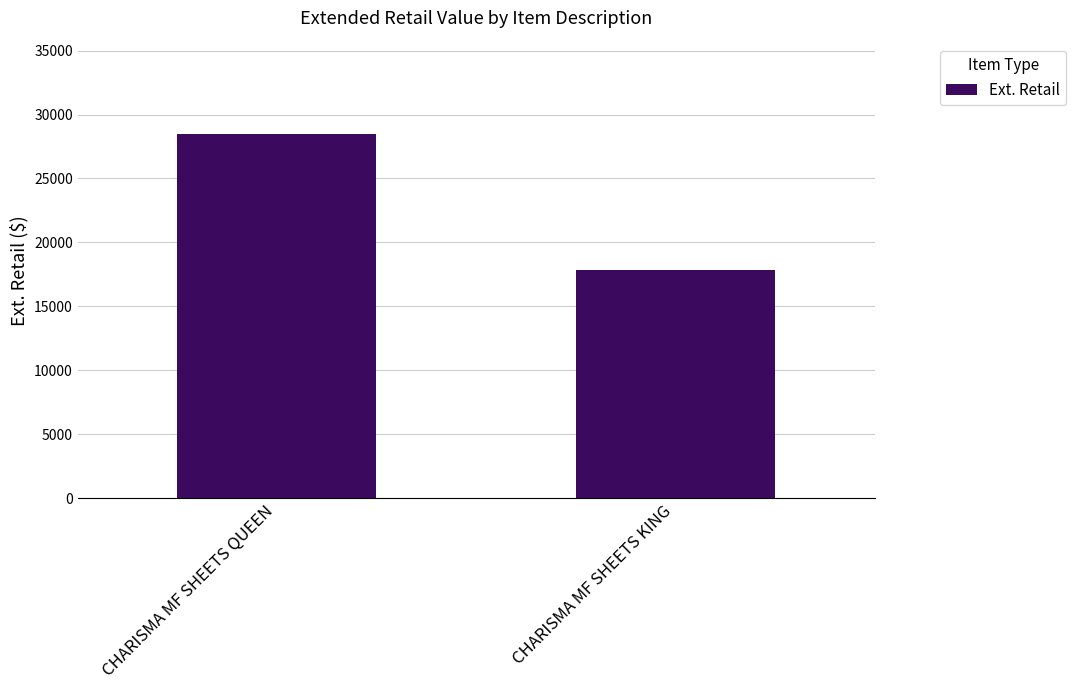

How many values exceed 28446?

1